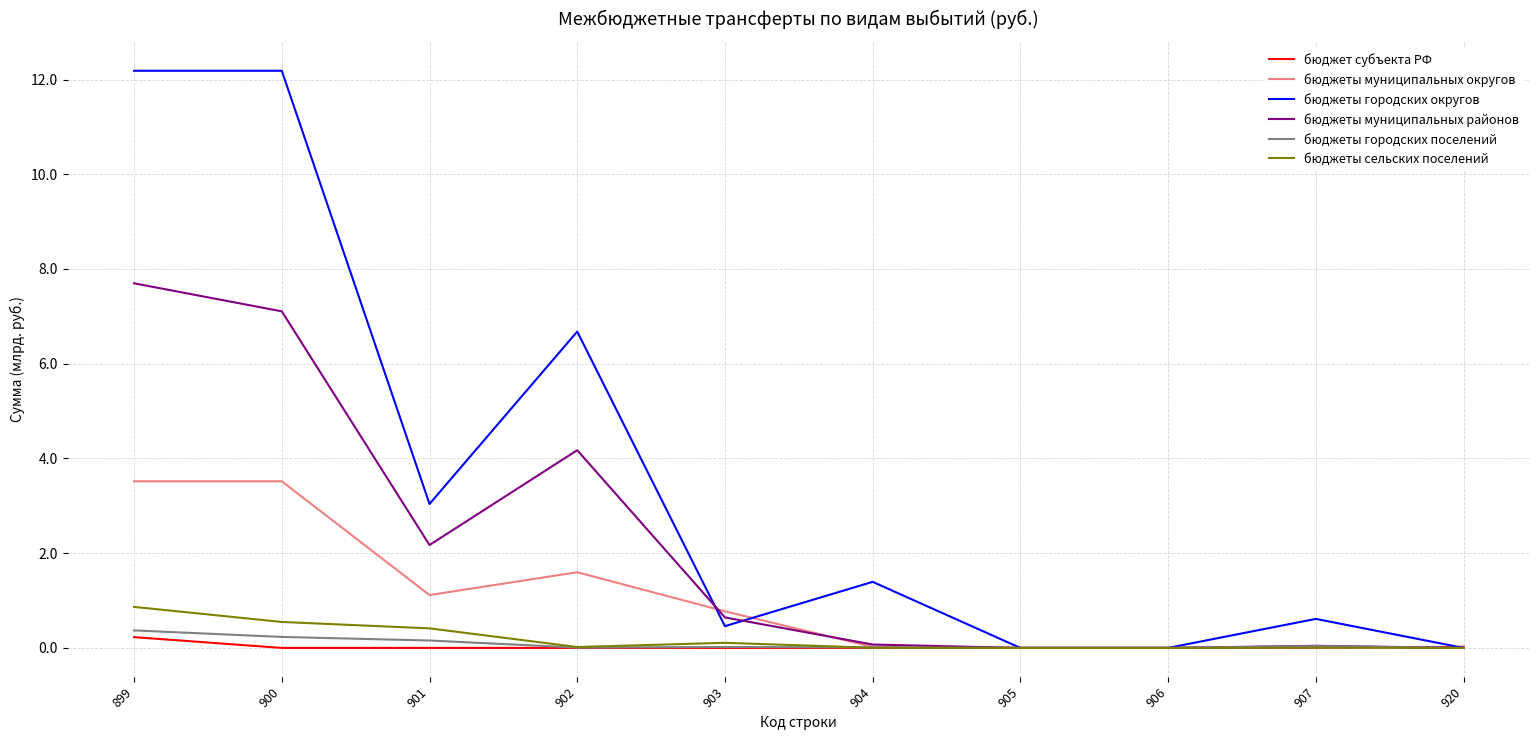

Does the chart have visible grid lines?

Yes